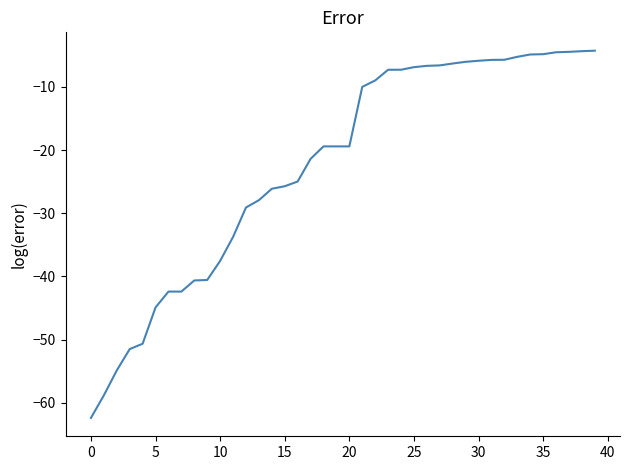

What is the smallest value displayed?

-62.4